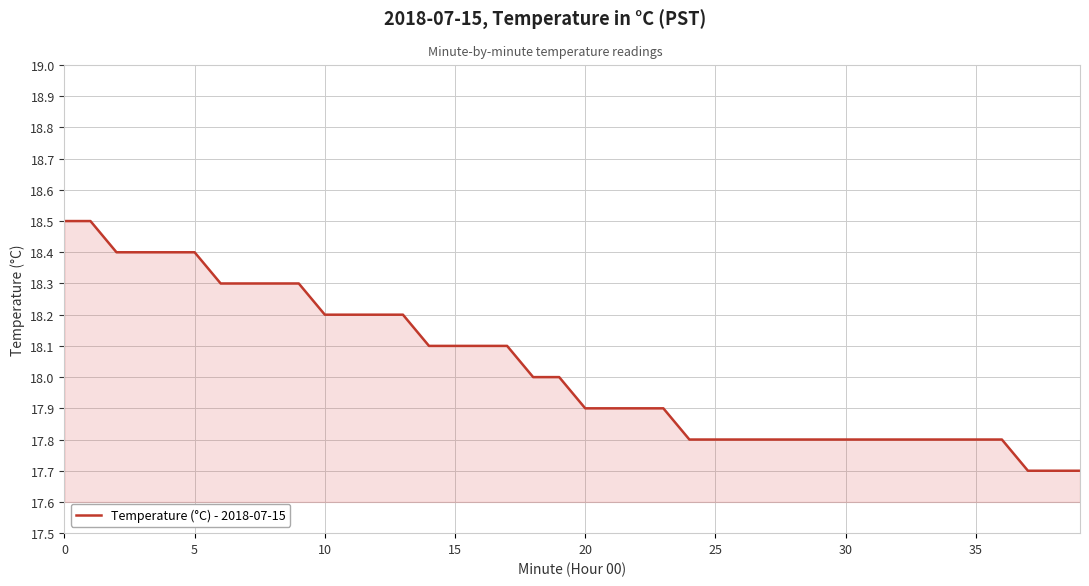

What is the maximum value shown in the chart?

18.5